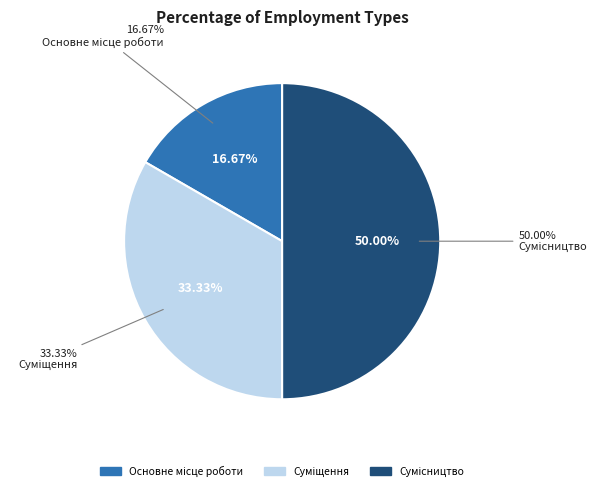

Is the sum of Суміщення and Сумісництво greater than half?

Yes